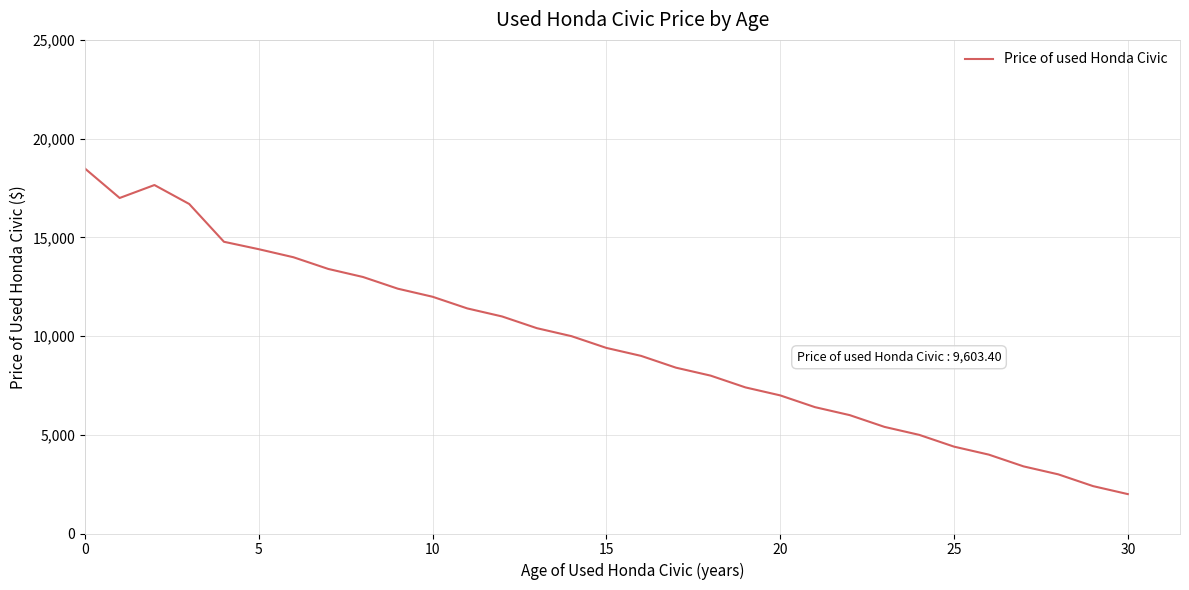

What is the difference between the maximum and minimum values?

16491.7